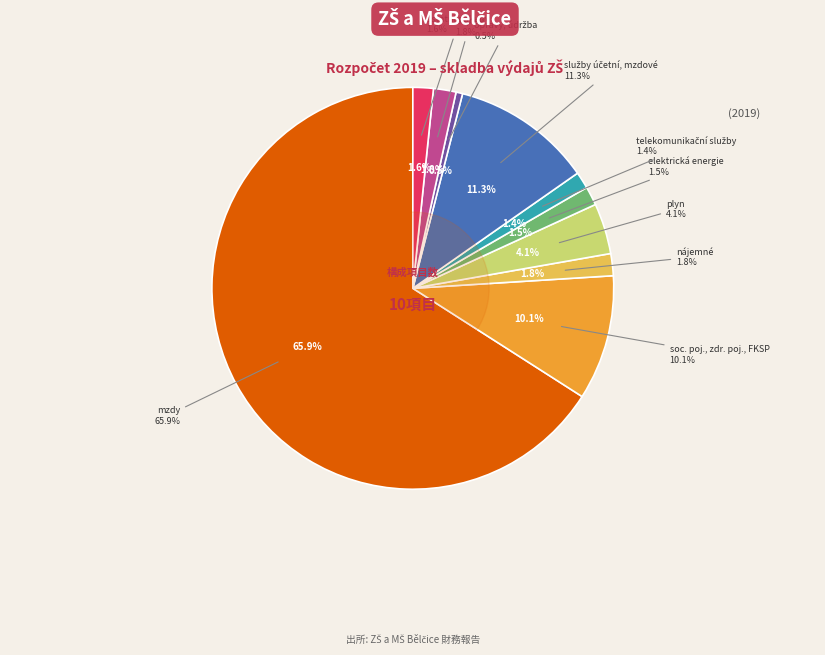

To the nearest percent, what portion does ostatní nákupy represent?

2%